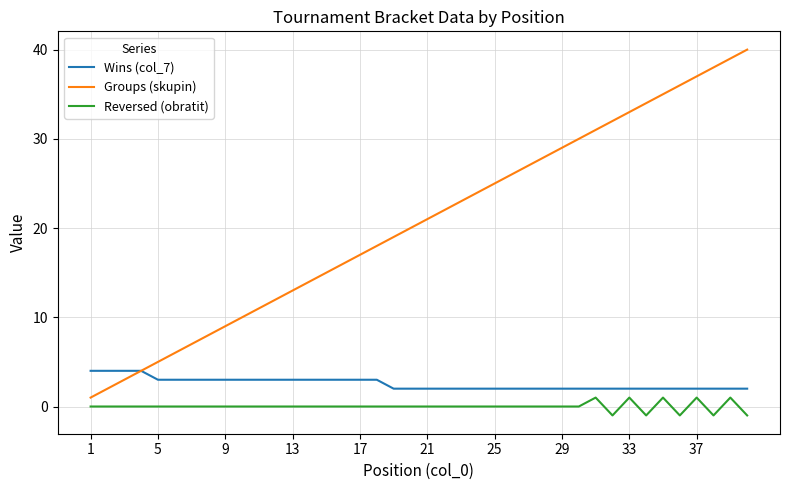

List the series in order of their peak value, highest first.

Groups (skupin), Wins (col_7), Reversed (obratit)